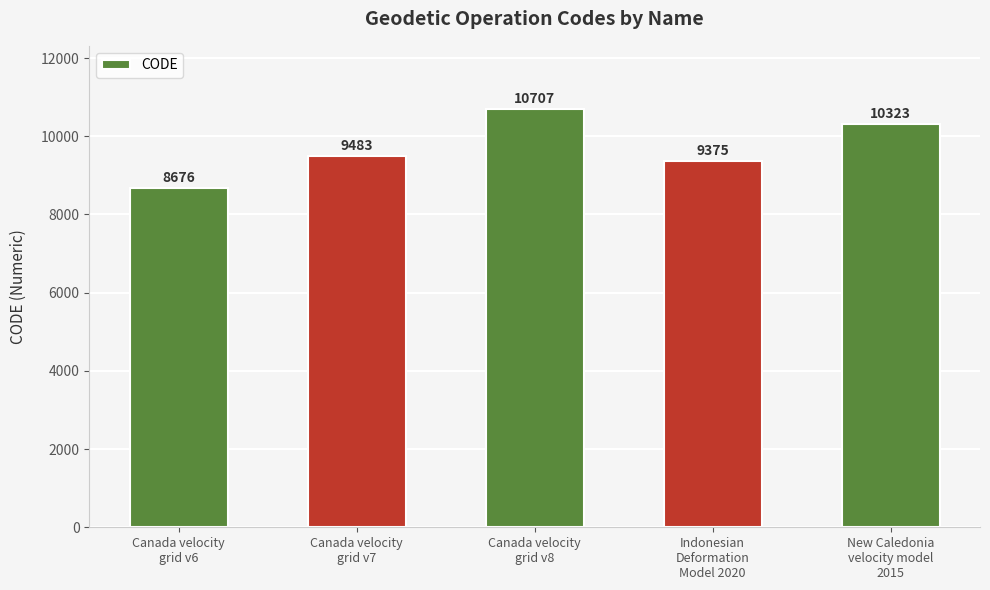

Where is the data nearest to the value 9691?

Canada velocity
grid v7